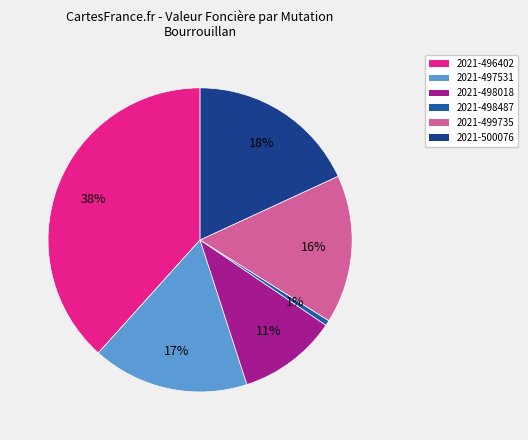

Which slice is the largest?

2021-496402